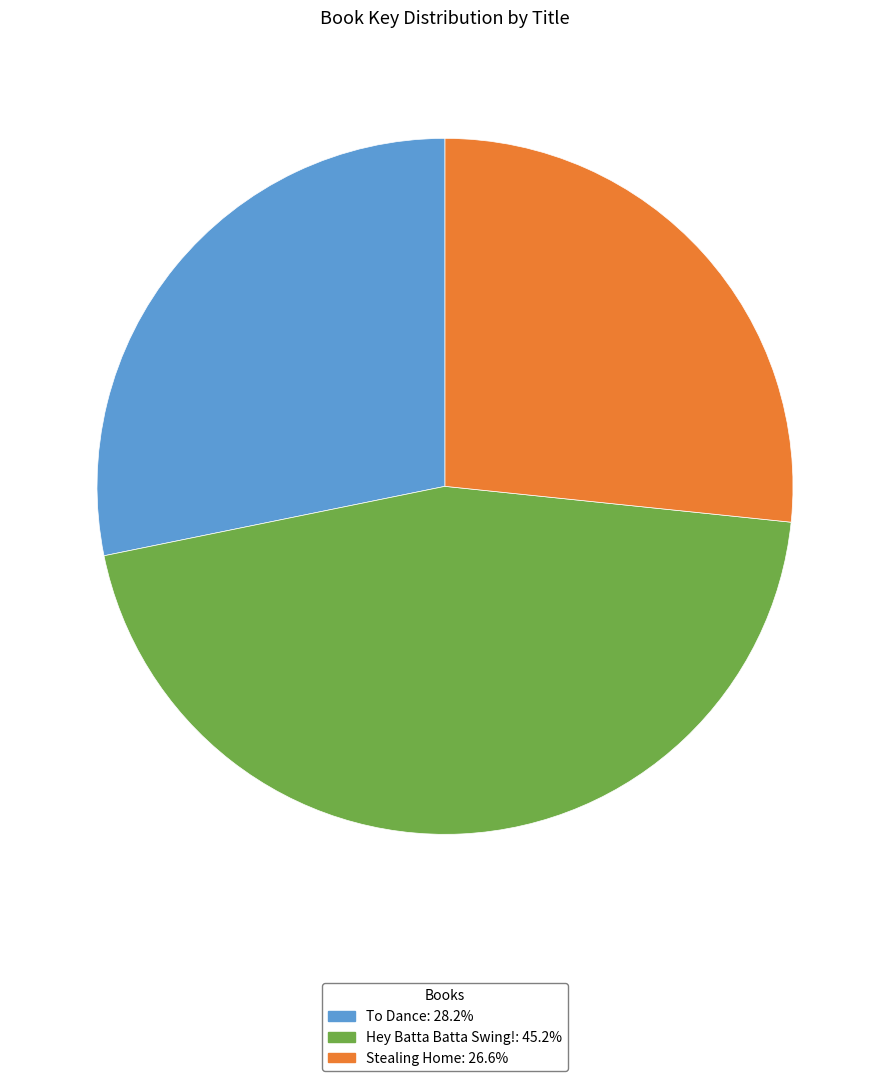

Does Stealing Home account for over 50% of the chart?

No